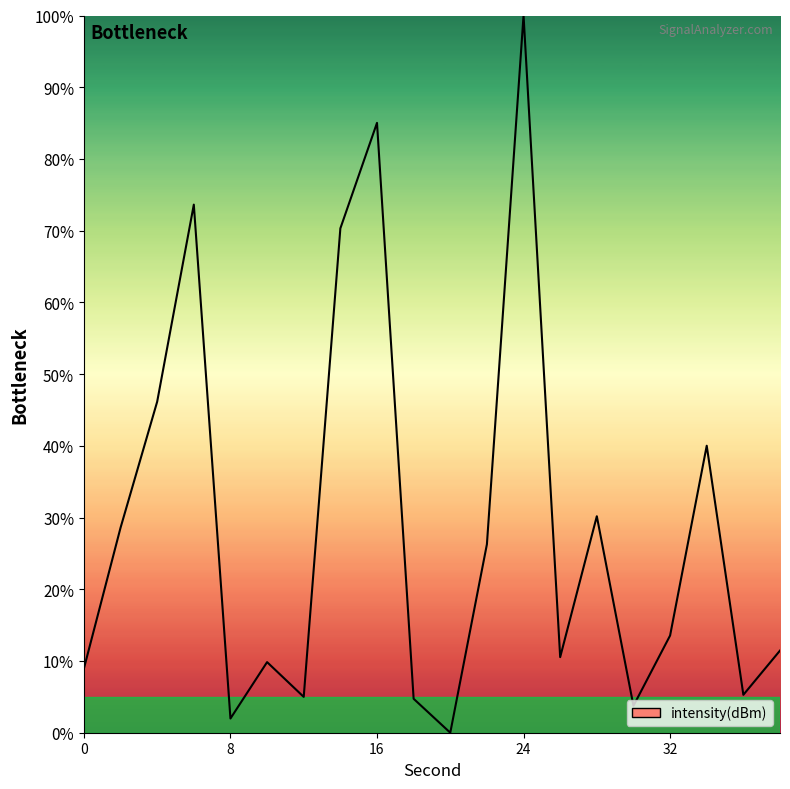

What is the difference between the maximum and minimum values?

100.0